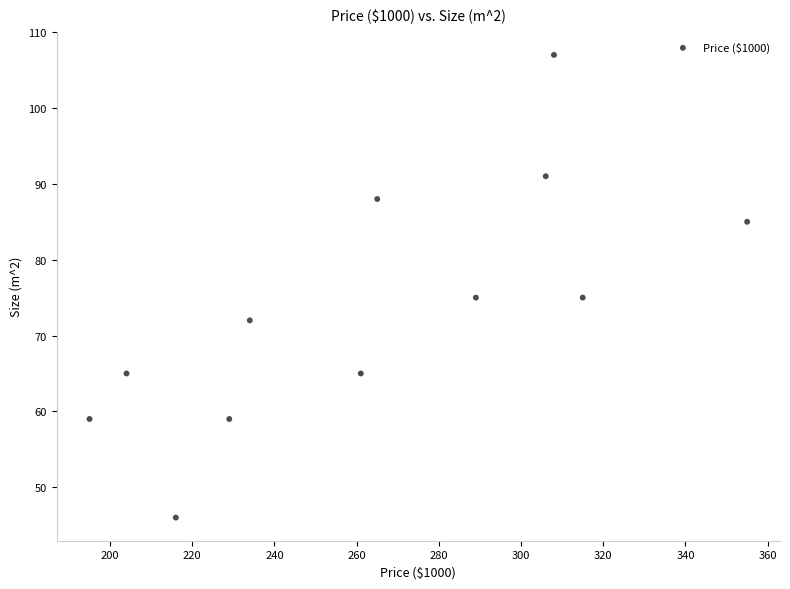

What is the average Y value?

74